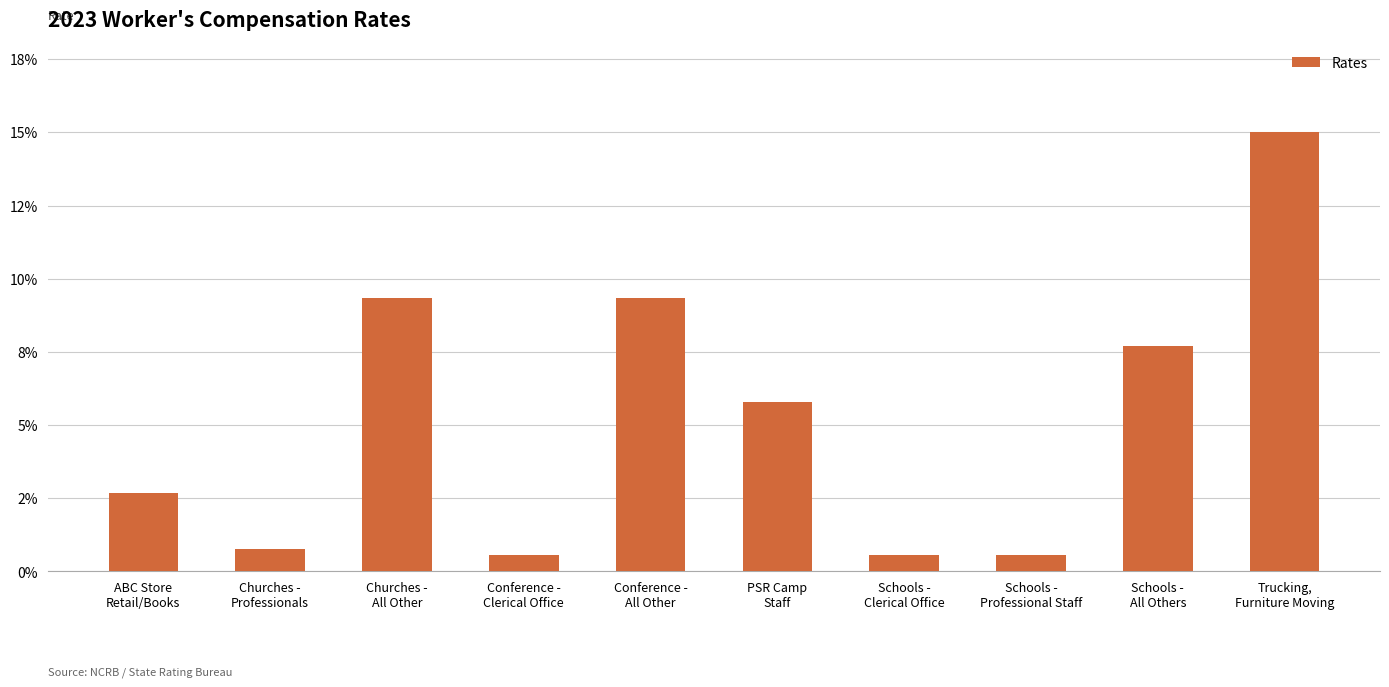

What is the label of the 10th bar from the left?

Trucking,
Furniture Moving